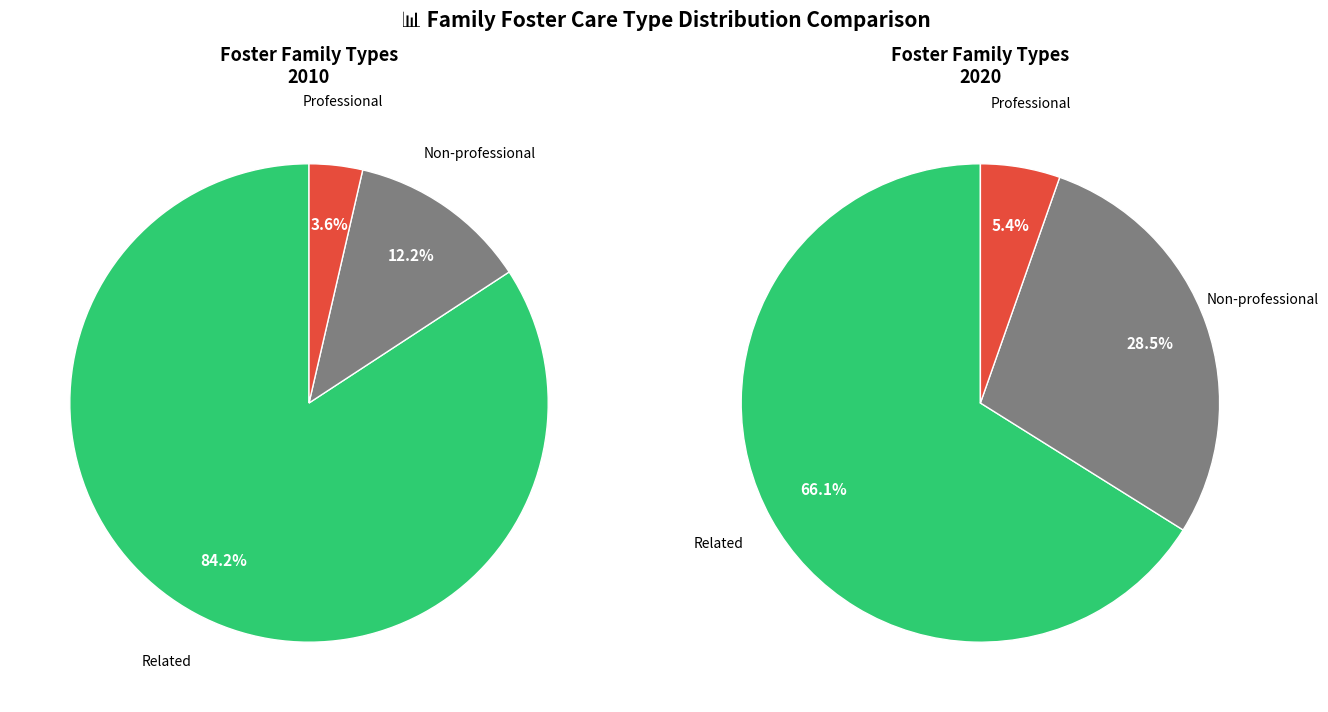

Which series has the widest spread of values?

2010